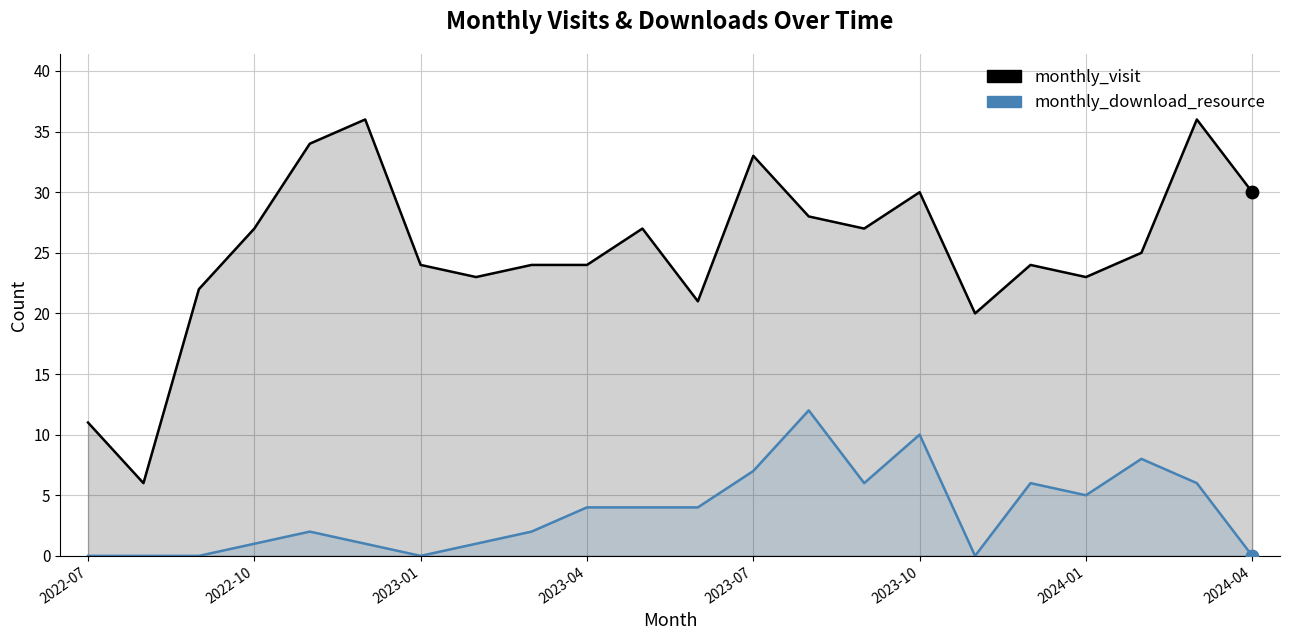

What are all the series names shown in the legend?

monthly_visit, monthly_download_resource